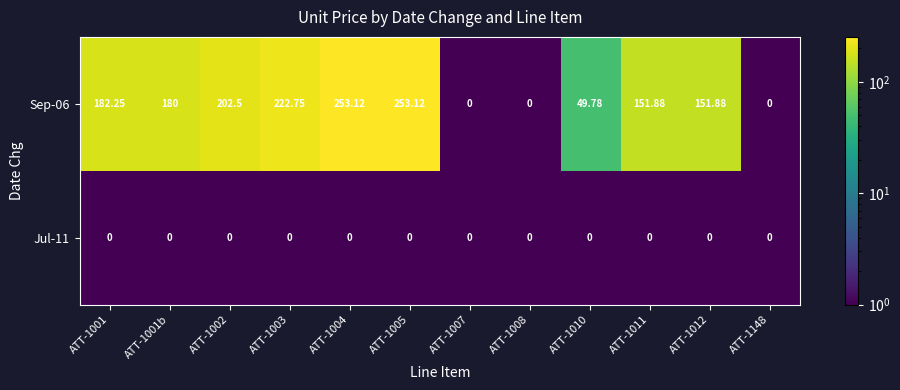

What is the minimum value shown in the chart?

0.0